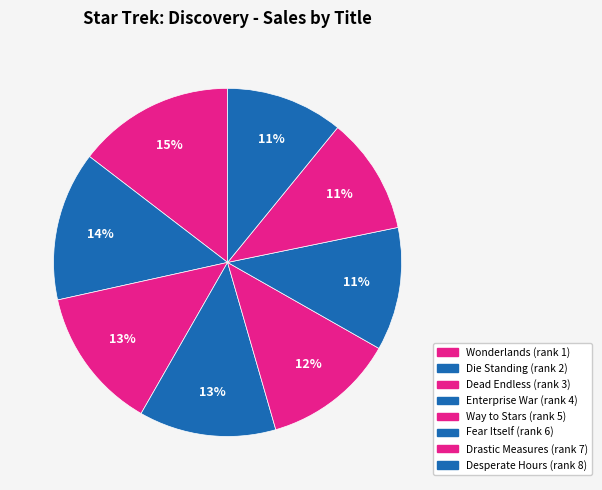

How many segments does this pie chart have?

8